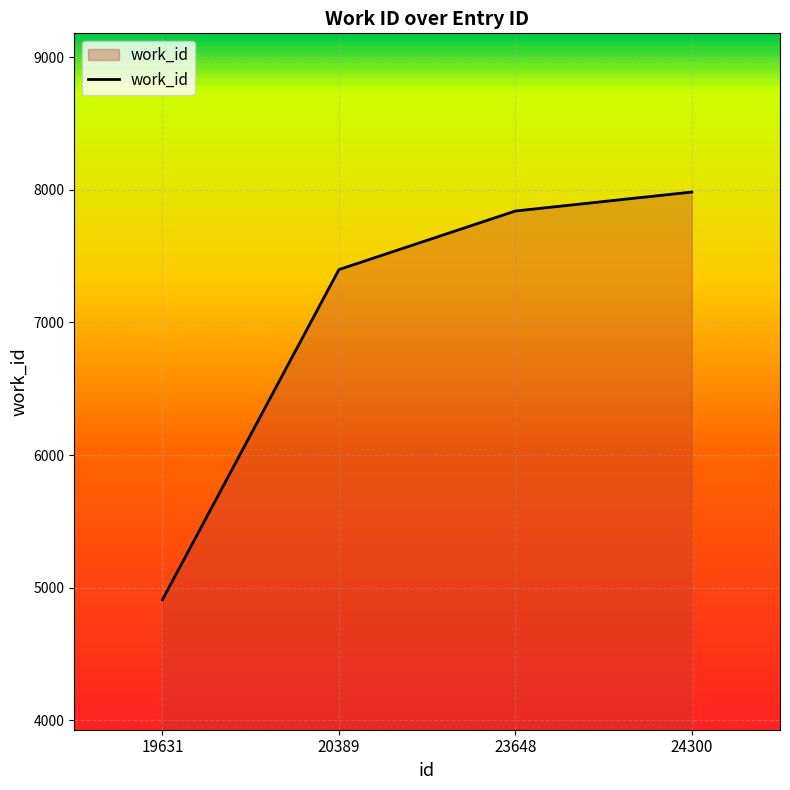

True or false: there are more than 1 points higher than both neighbors.

False